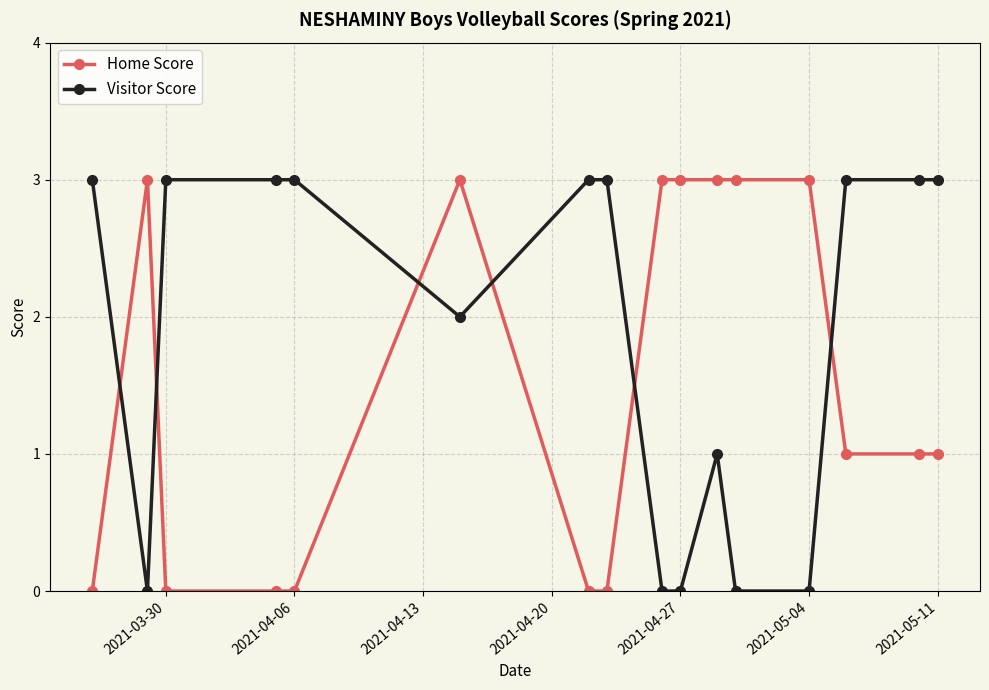

True or false: Home Score and Visitor Score intersect in this chart.

True